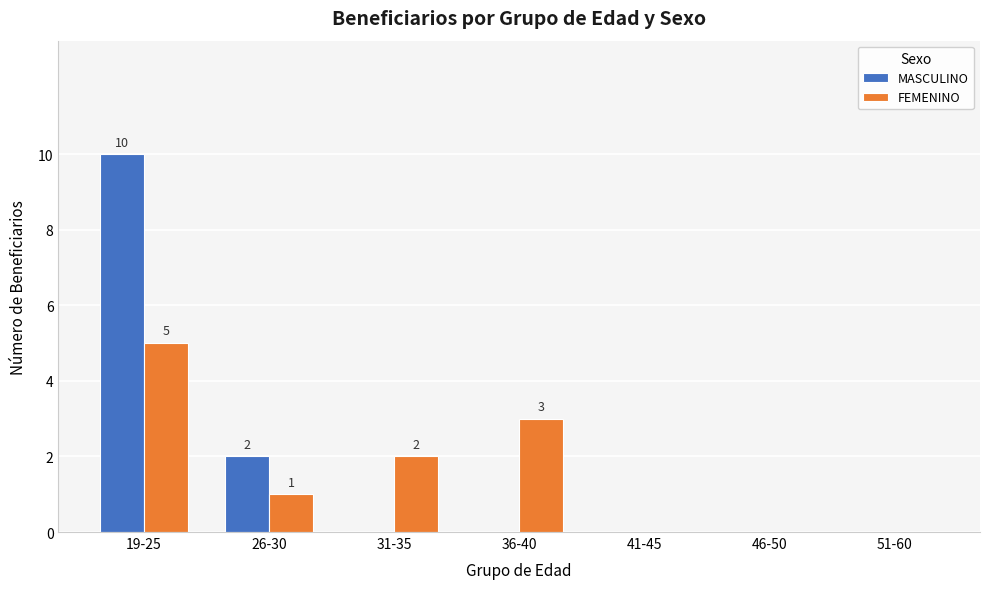

What is the difference between the MASCULINO values at 26-30 and 46-50?

2